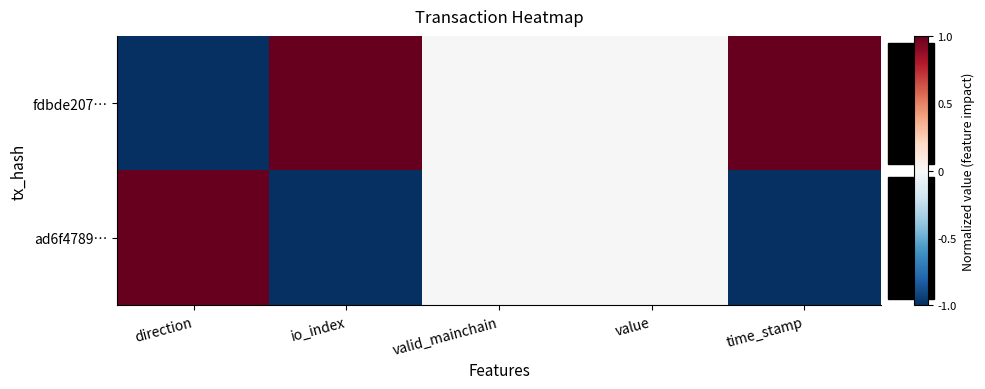

List the series in order of their overall mean, lowest first.

ad6f4789…, fdbde207…